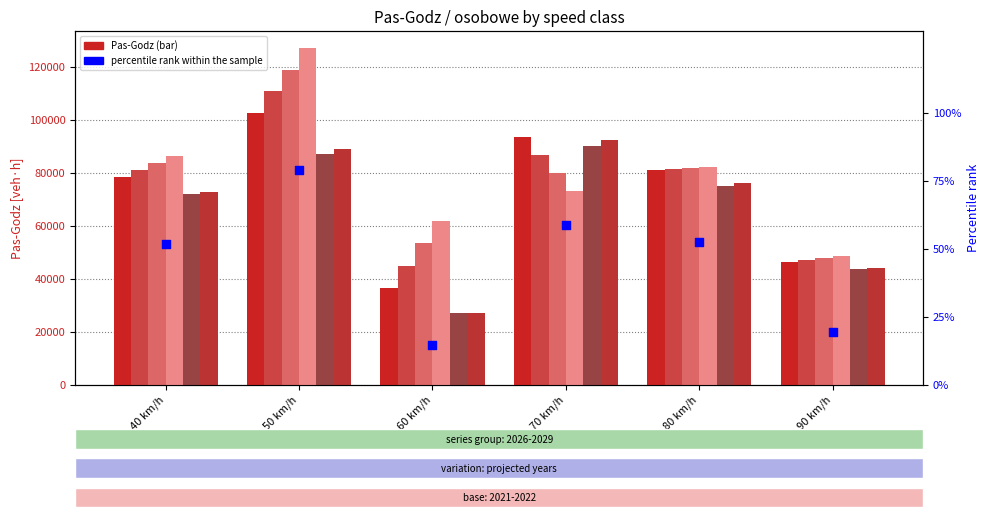

Which series has the largest Y range (max minus min)?

osobowe_2029